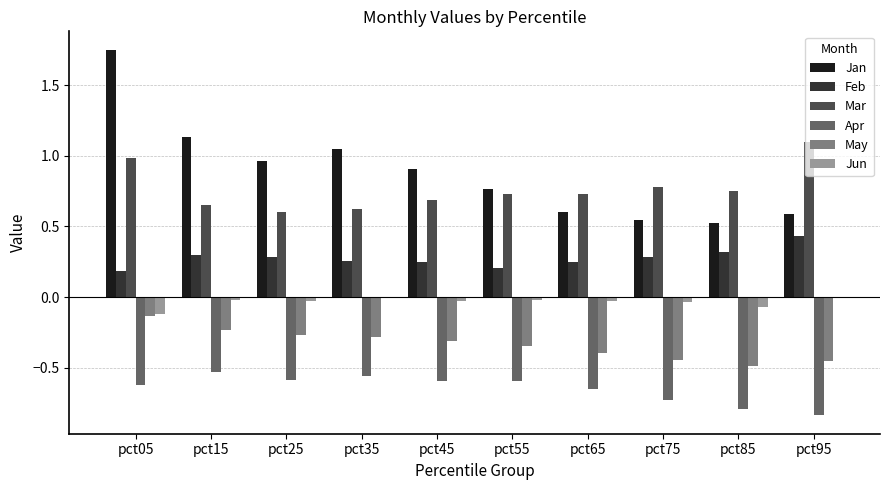

Which series has the largest total across all categories?

Jan